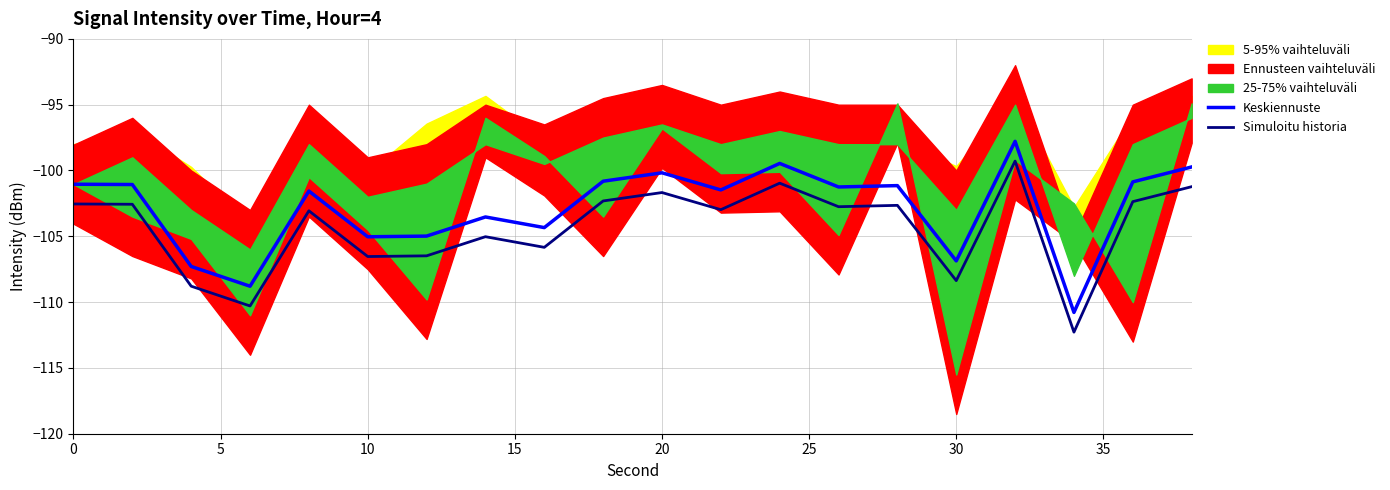

True or false: Keskiennuste and Simuloitu historia cross at least once.

False